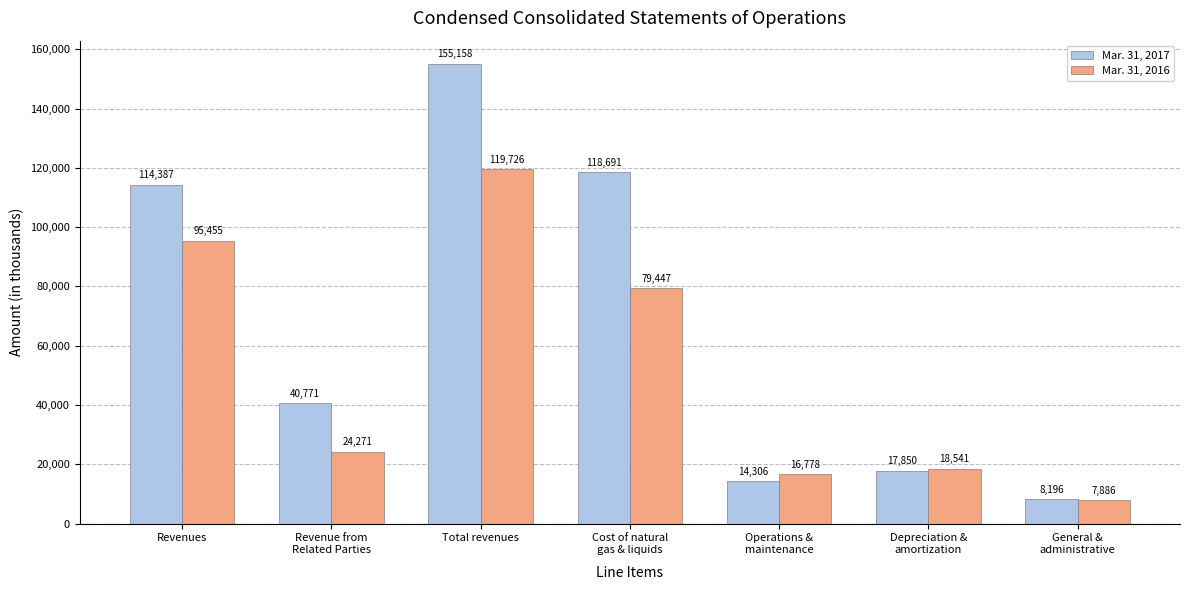

What is the approximate value of Mar. 31, 2017 at Operations &
maintenance?

14306